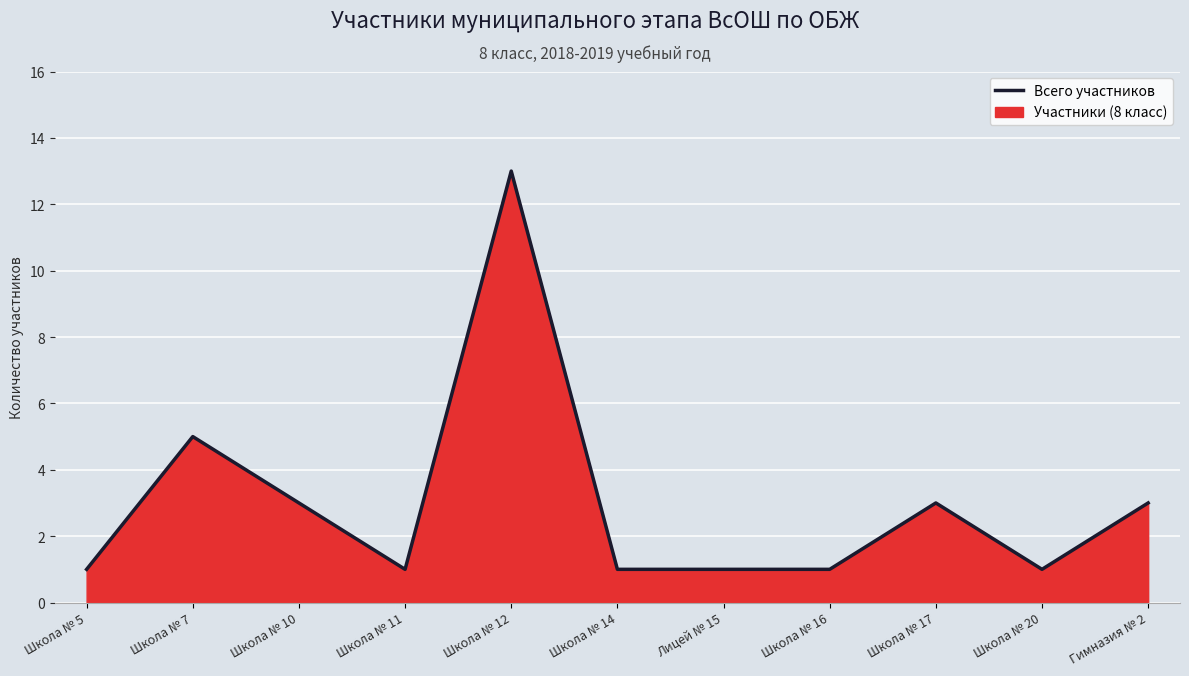

What is the difference between the maximum and second lowest values?

12